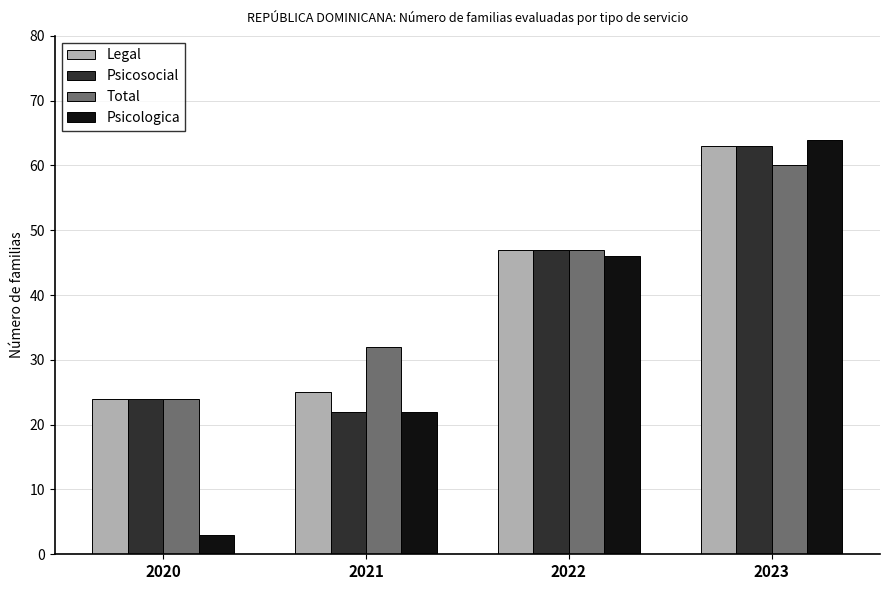

Reading right to left, list all the values displayed in this chart.

Legal: 2023=63	2022=47	2021=25	2020=24
Psicosocial: 2023=63	2022=47	2021=22	2020=24
Total: 2023=60	2022=47	2021=32	2020=24
Psicologica: 2023=64	2022=46	2021=22	2020=3